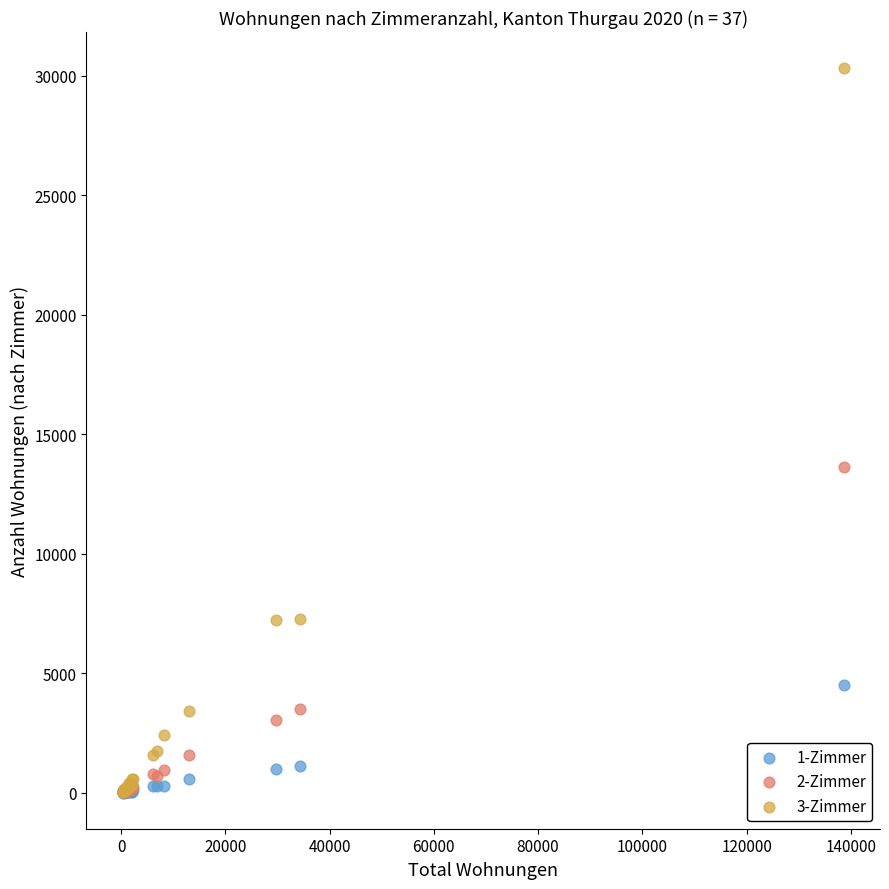

Across all series, what Y value is closest to 15164?

13626